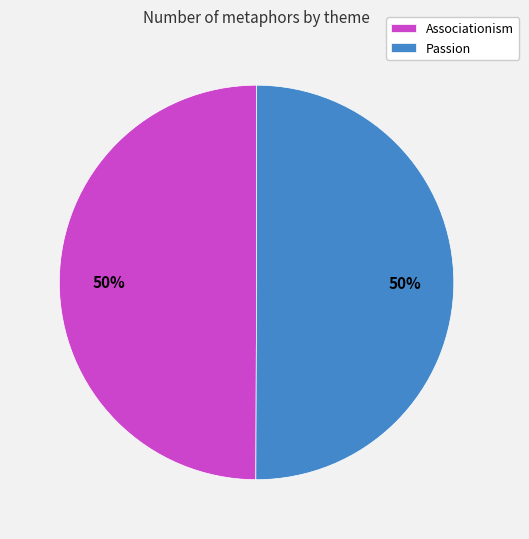

To the nearest percent, what is the combined percentage of Associationism and Passion?

100%